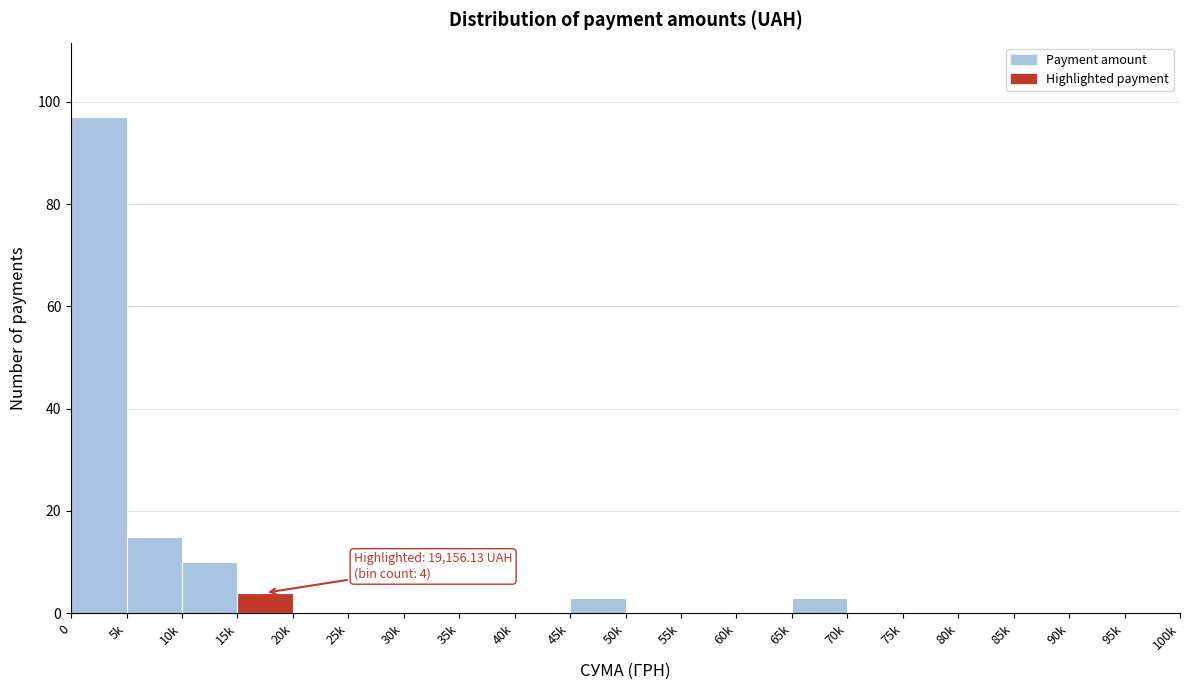

Reading left to right, what are all the values shown in this chart?

0=97	5k=15	10k=10	15k=4	20k=0	25k=0	30k=0	35k=0	40k=0	45k=3	50k=0	55k=0	60k=0	65k=3	70k=0	75k=0	80k=0	85k=0	90k=0	95k=0